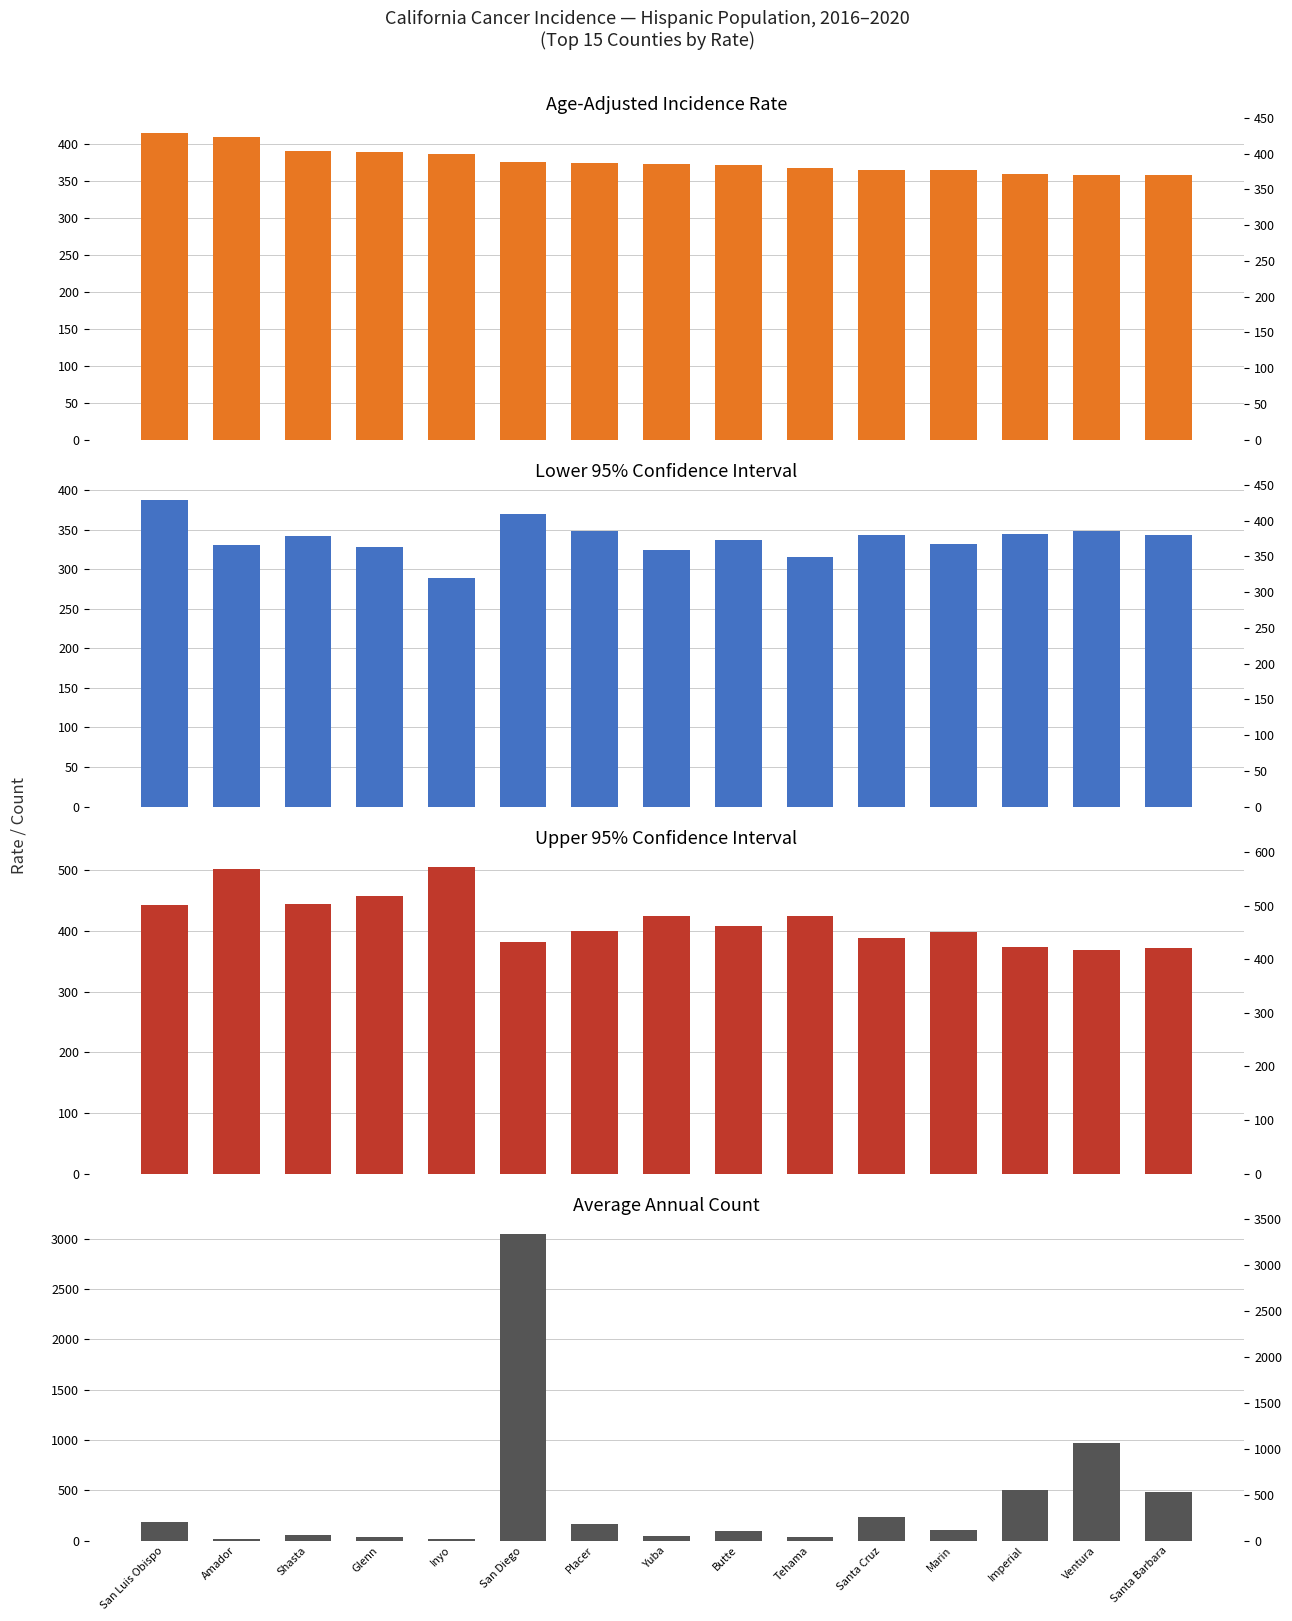

Is it true that Age-Adjusted Rate equals 414.3 at San Luis Obispo?

True